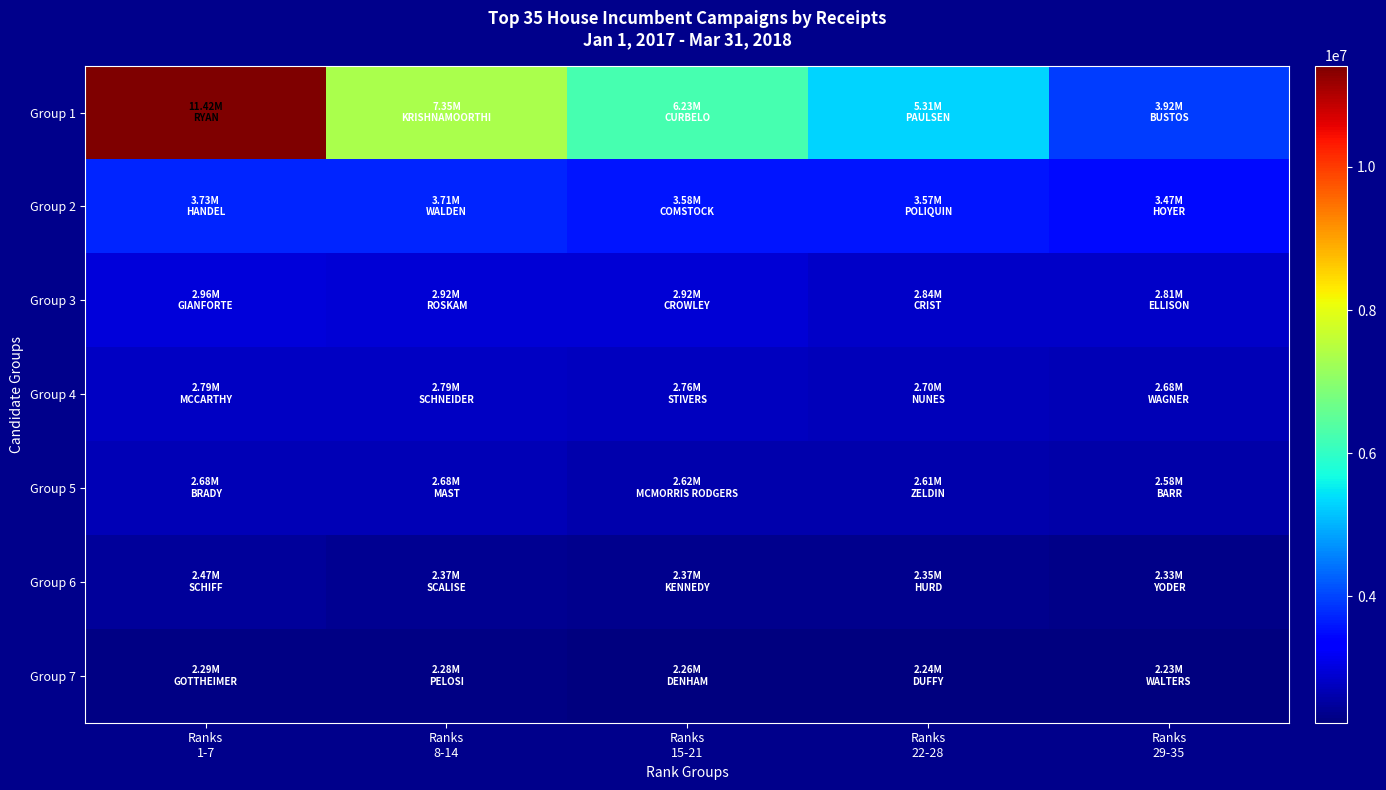

Reading right to left, transcribe all the data shown in this chart.

Group 1: Ranks
29-35=3921001.8	Ranks
22-28=5308612.7	Ranks
15-21=6228929.9	Ranks
8-14=7350018.0	Ranks
1-7=11417142.6
Group 2: Ranks
29-35=3465879.2	Ranks
22-28=3565417.8	Ranks
15-21=3583208.5	Ranks
8-14=3707288.1	Ranks
1-7=3729469.5
Group 3: Ranks
29-35=2812724.1	Ranks
22-28=2835397.1	Ranks
15-21=2915801.8	Ranks
8-14=2924034.0	Ranks
1-7=2956256.0
Group 4: Ranks
29-35=2681041.1	Ranks
22-28=2702690.0	Ranks
15-21=2756904.9	Ranks
8-14=2787706.9	Ranks
1-7=2789388.2
Group 5: Ranks
29-35=2578919.3	Ranks
22-28=2608949.4	Ranks
15-21=2619406.2	Ranks
8-14=2675256.5	Ranks
1-7=2677709.4
Group 6: Ranks
29-35=2328211.0	Ranks
22-28=2348881.7	Ranks
15-21=2368248.6	Ranks
8-14=2374244.0	Ranks
1-7=2467972.1
Group 7: Ranks
29-35=2230382.9	Ranks
22-28=2239333.3	Ranks
15-21=2255488.4	Ranks
8-14=2282663.1	Ranks
1-7=2285131.8